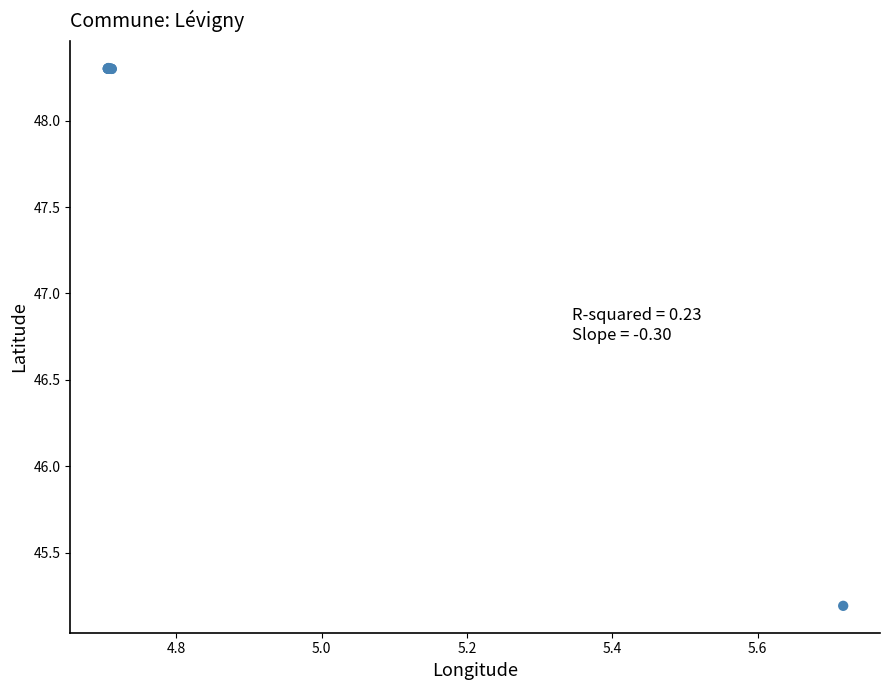

What Y value in the scatter plot is closest to 46?

45.2